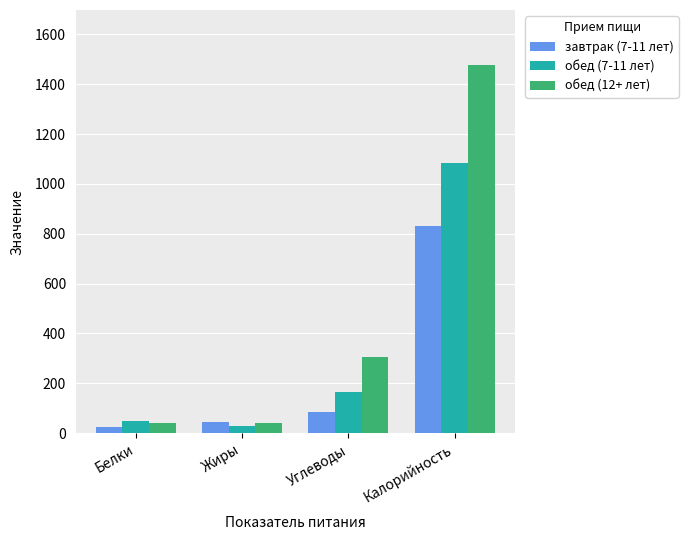

Read the обед (12+ лет) value at Углеводы.

306.6